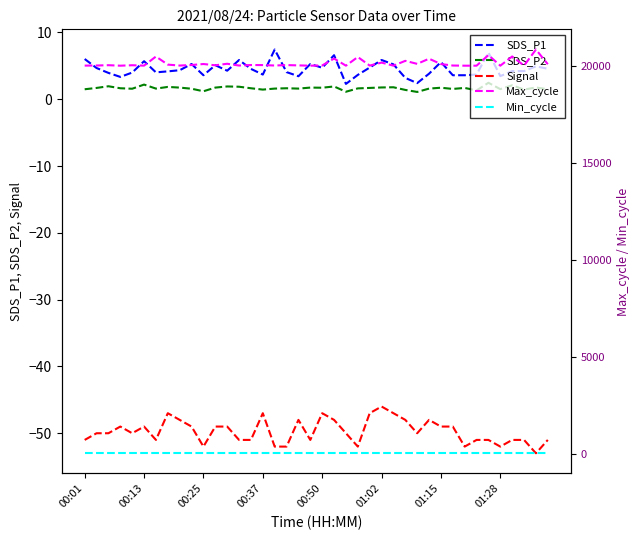

The Signal series shows -88.1 at 00:37. True or false?

False